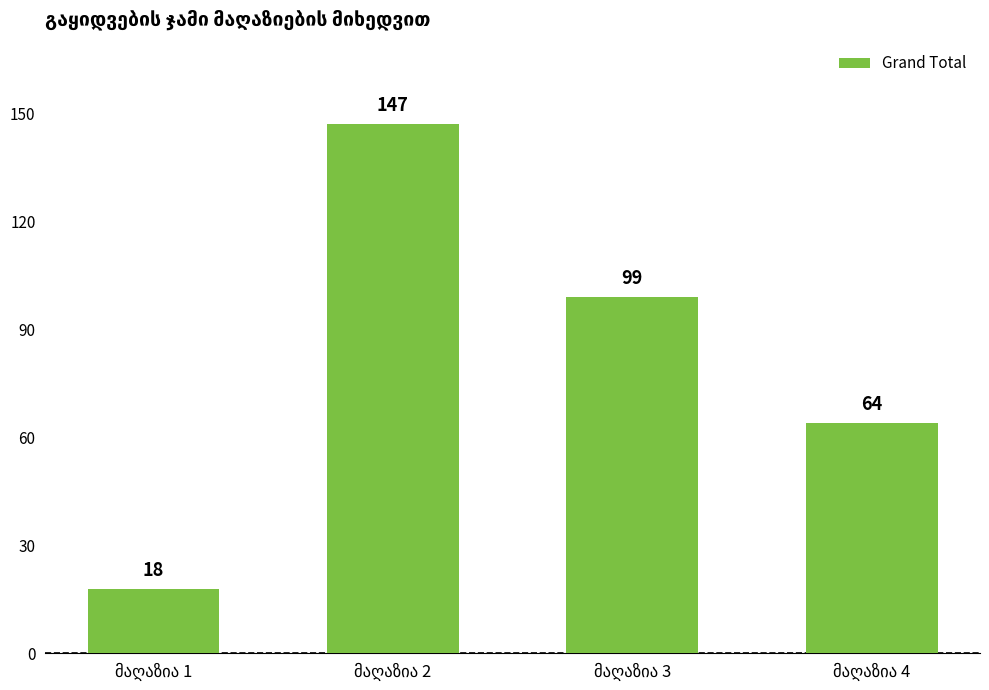

Are the bars horizontal?

No